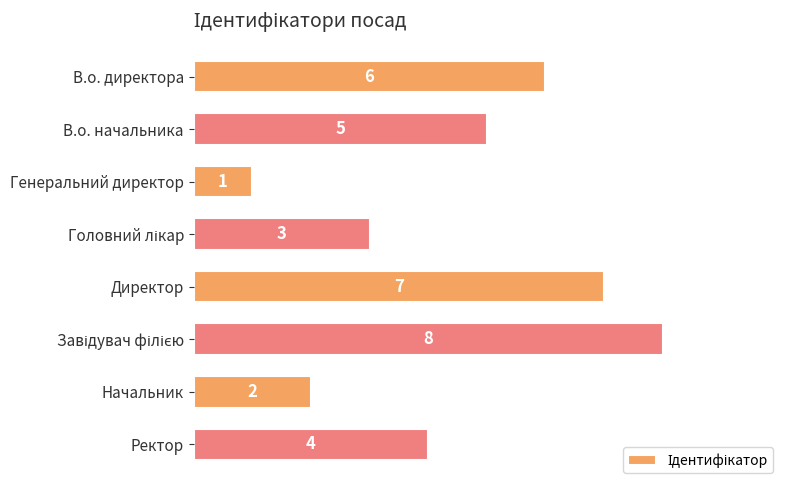

How many values are below 5?

4